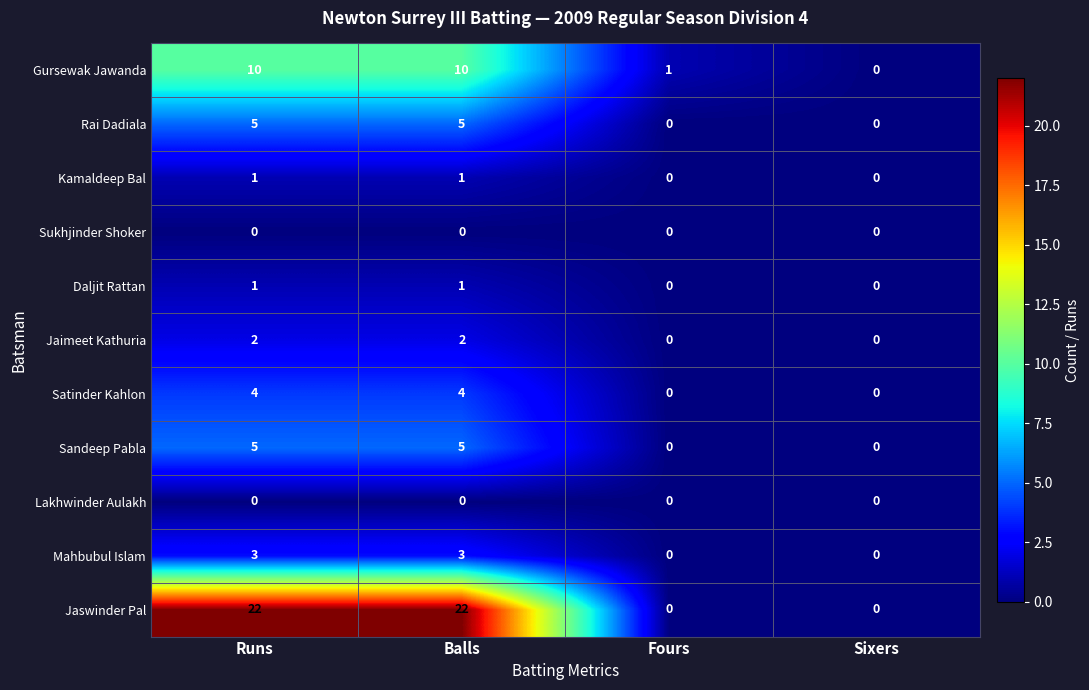

How many Jaswinder Pal values are between 0 and 22?

4